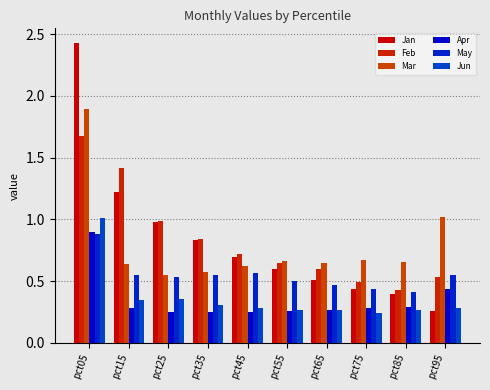

Between pct75 and pct25, which is larger?

pct25